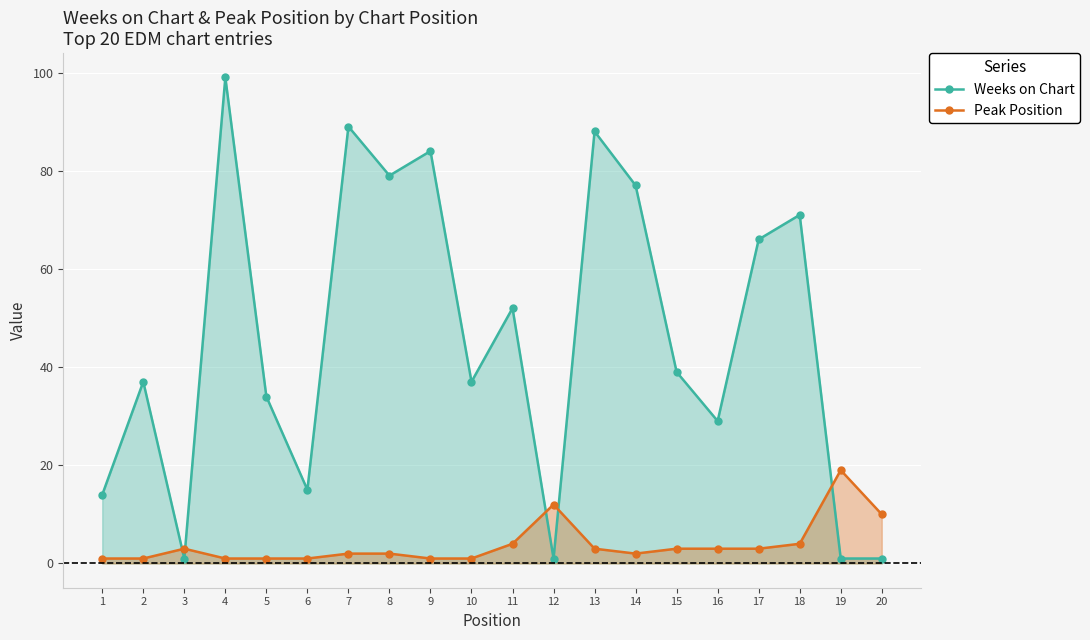

Where is the first local maximum for Peak Position?

3